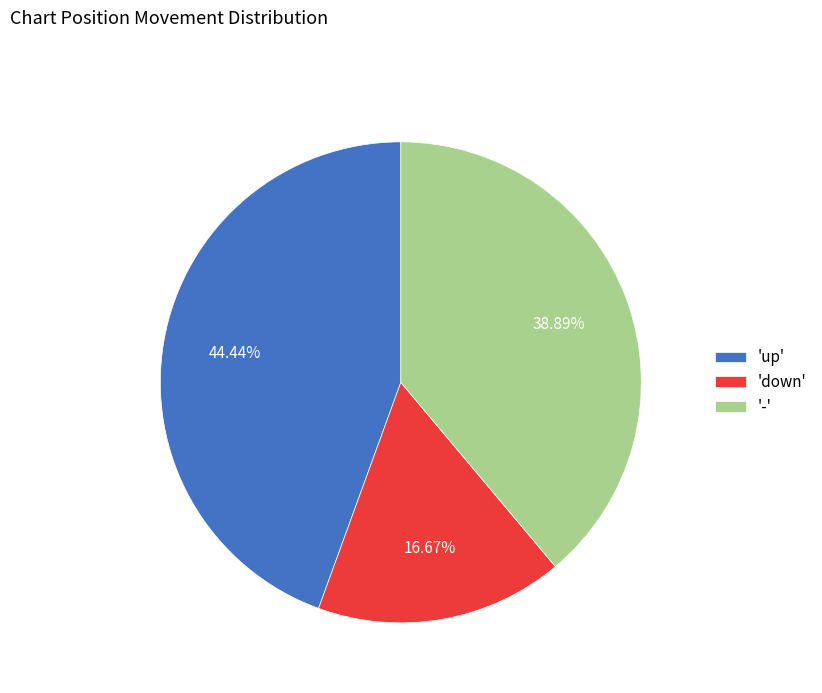

Which category has the smallest portion of the pie?

'down'